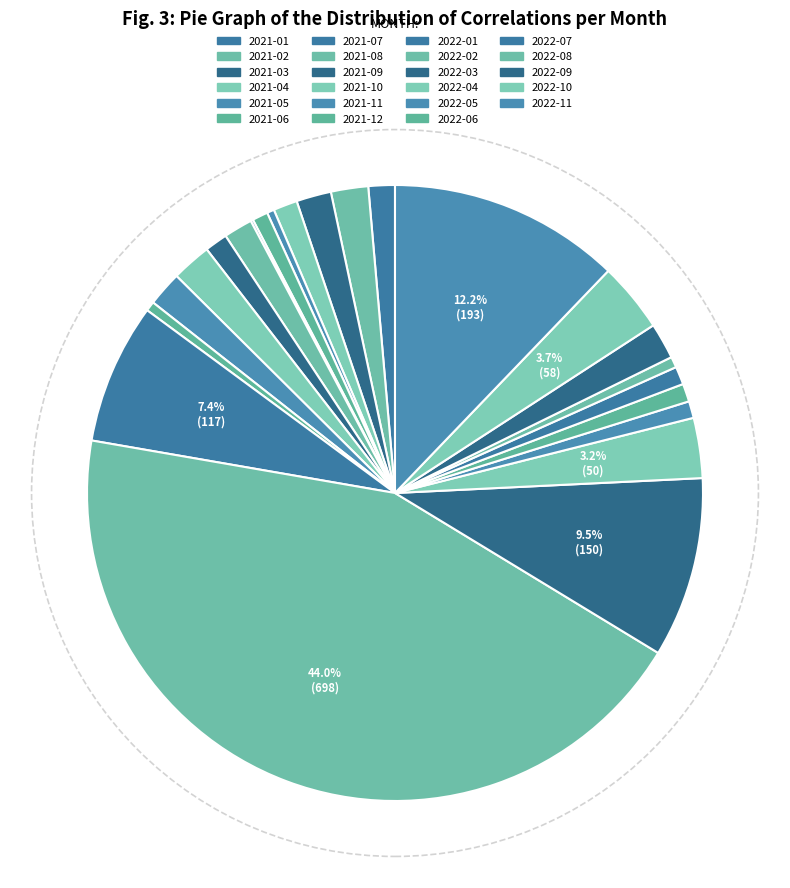

Rank the categories by value from highest to lowest.

2022-02, 2022-11, 2022-03, 2022-01, 2022-10, 2022-04, 2021-10, 2021-02, 2022-09, 2021-03, 2021-11, 2021-08, 2021-01, 2021-04, 2021-09, 2022-06, 2022-07, 2022-05, 2021-06, 2022-08, 2021-12, 2021-05, 2021-07